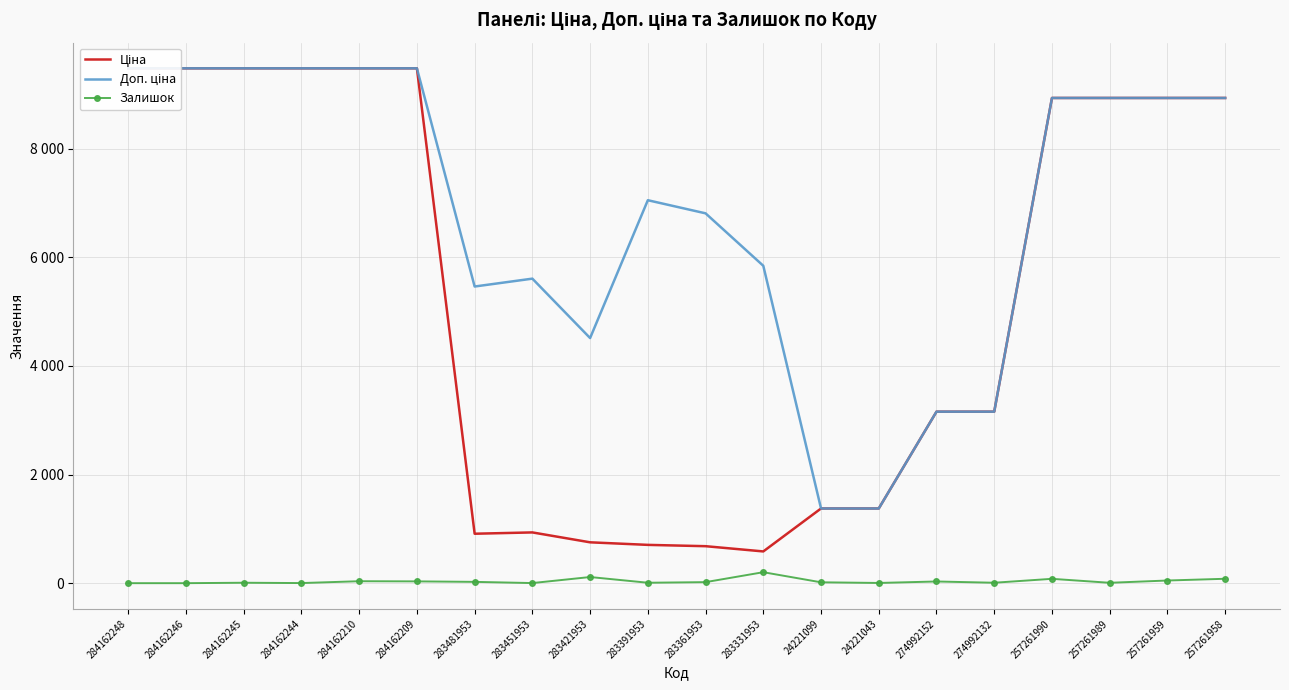

Rank the categories by Ціна value from highest to lowest.

284162248, 284162246, 284162245, 284162244, 284162210, 284162209, 257261990, 257261989, 257261959, 257261958, 274992152, 274992132, 24221099, 24221043, 283451953, 283481953, 283421953, 283391953, 283361953, 283331953